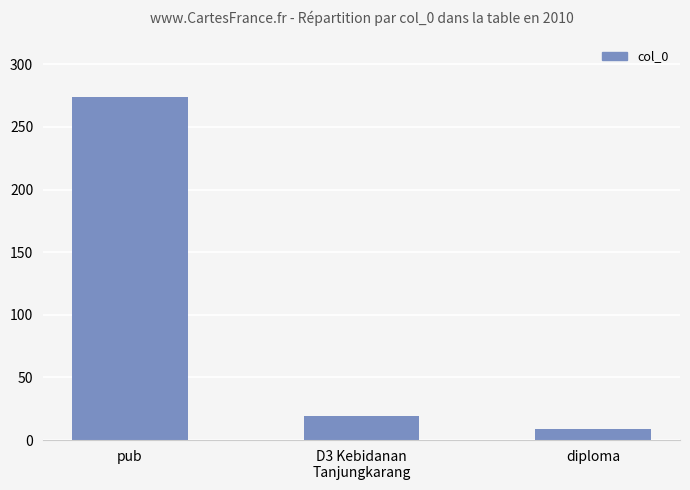

List the labels in order of value, largest first.

pub, D3 Kebidanan
Tanjungkarang, diploma